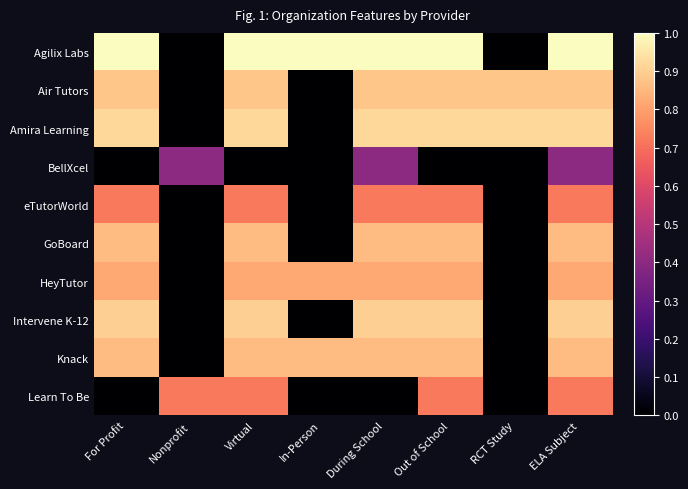

Which series has the largest range (max minus min)?

Agilix Labs